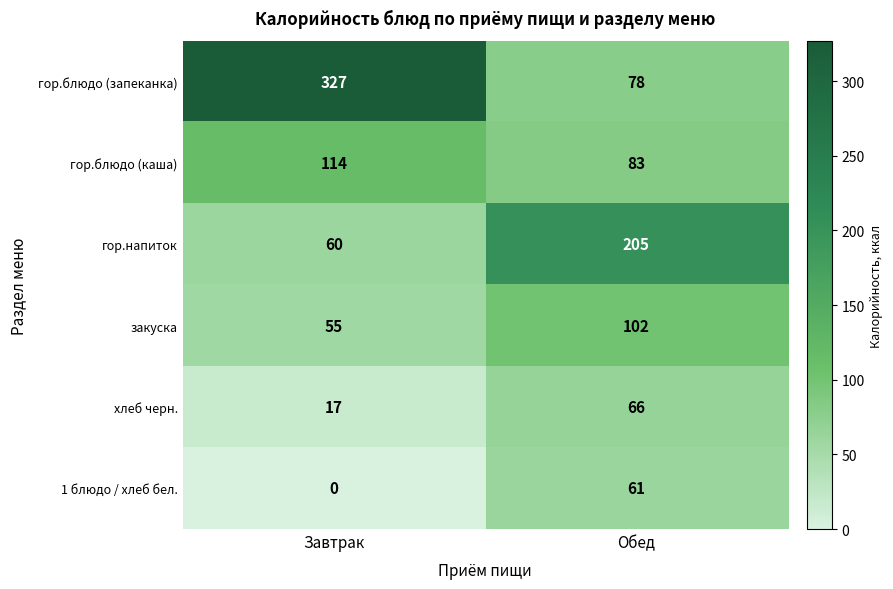

Reading left to right, list all the values displayed in this chart.

гор.блюдо (запеканка): 327	78
гор.блюдо (каша): 114	83
гор.напиток: 60	205
закуска: 55	102
хлеб черн.: 17	66
1 блюдо / хлеб бел.: 0	61